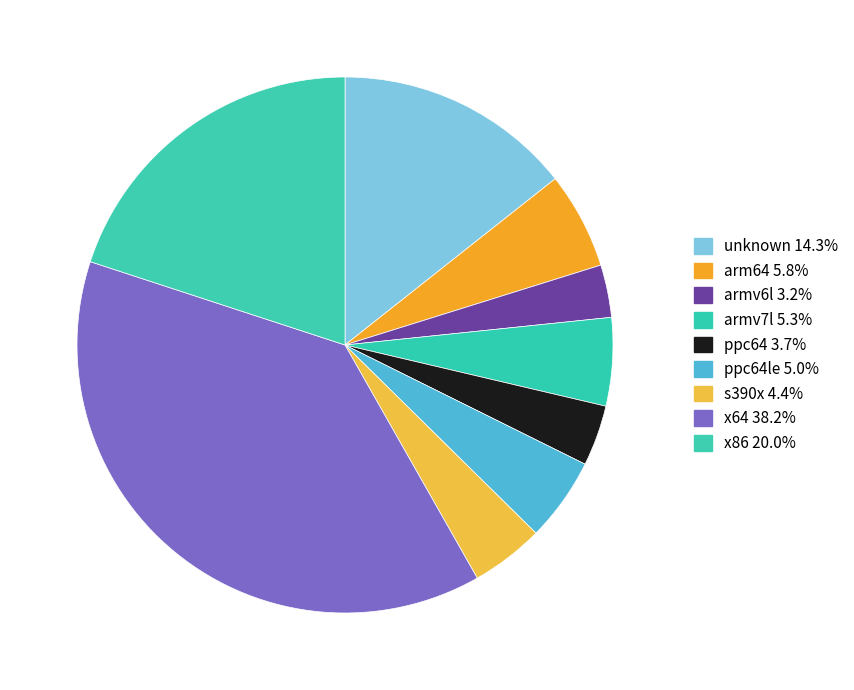

Count the number of slices in the pie.

9